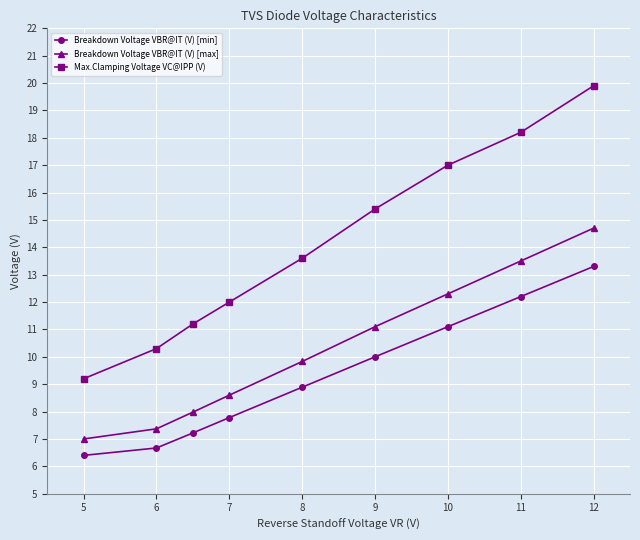

Which series has the largest range (max minus min)?

Max.Clamping Voltage VC@IPP (V)